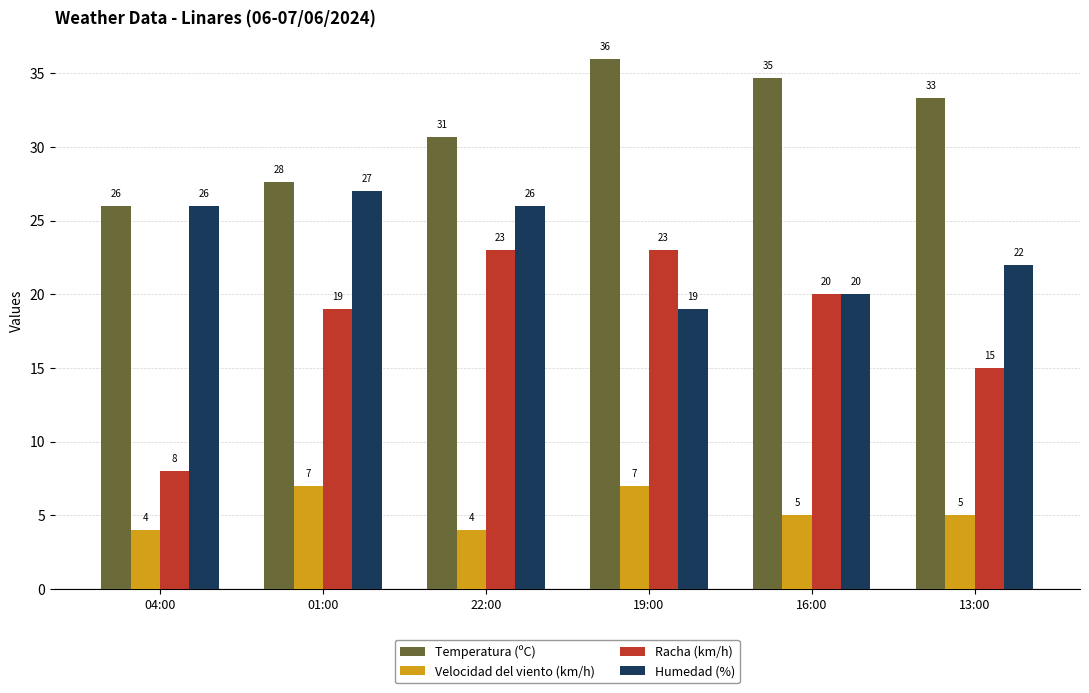

True or false: Racha (km/h) has a value of 6.5 at 19:00.

False